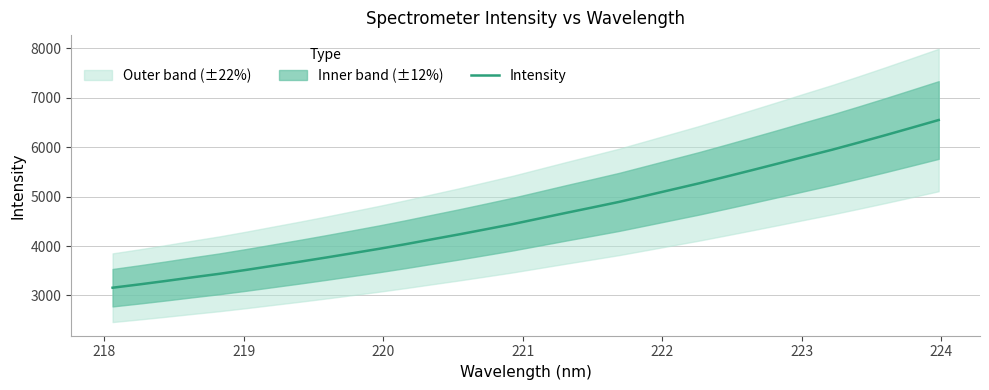

What is the lowest value of the Intensity series?

3157.2